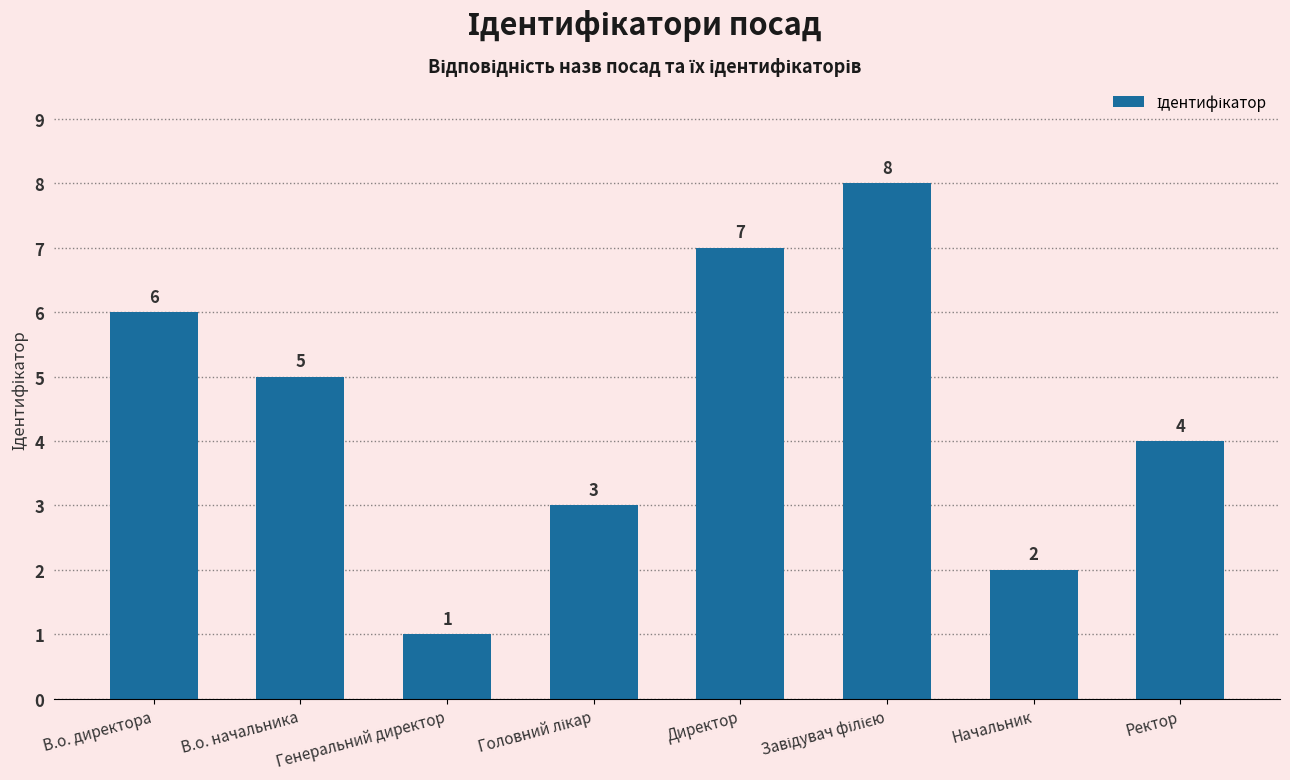

What is the difference between the values at Ректор and Генеральний директор?

3